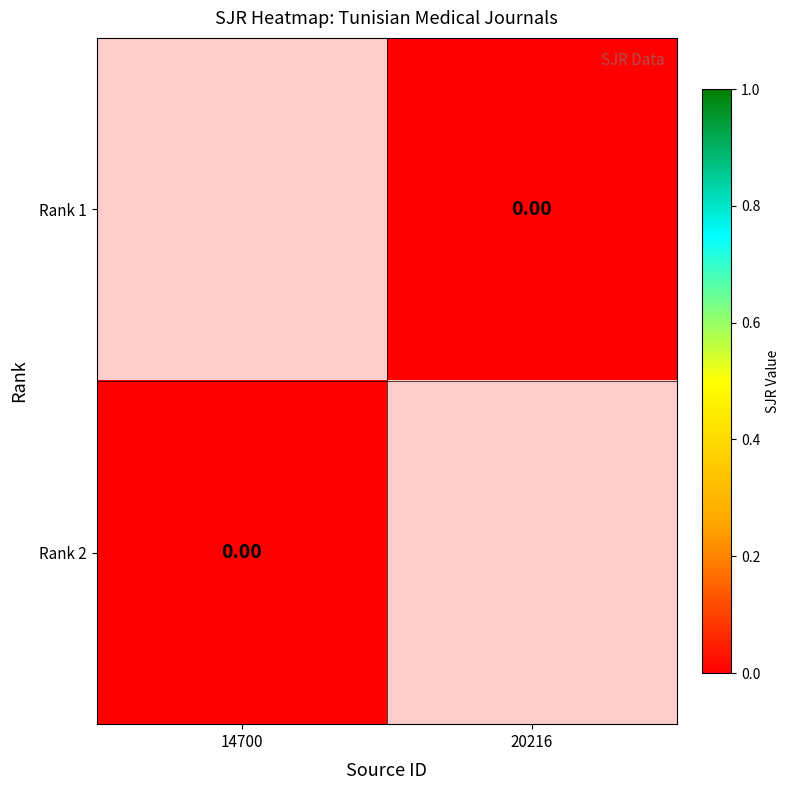

The value of Rank 1 at 20216 is 0.0. True or false?

True